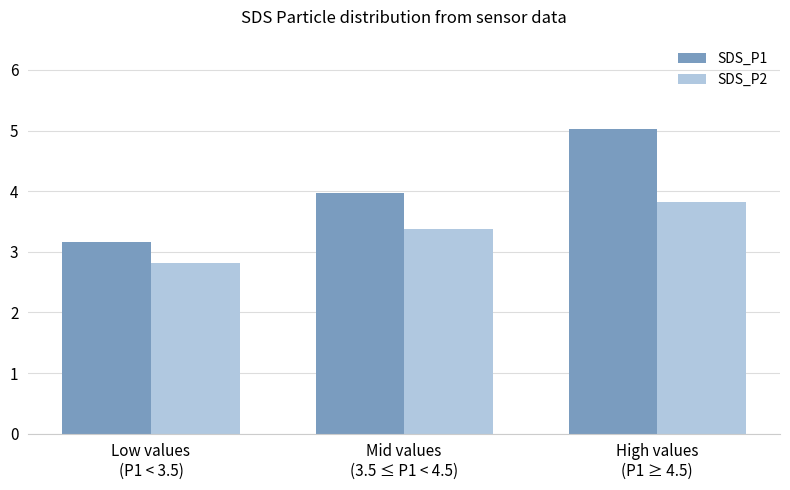

What are all the series names shown in the legend?

SDS_P1, SDS_P2